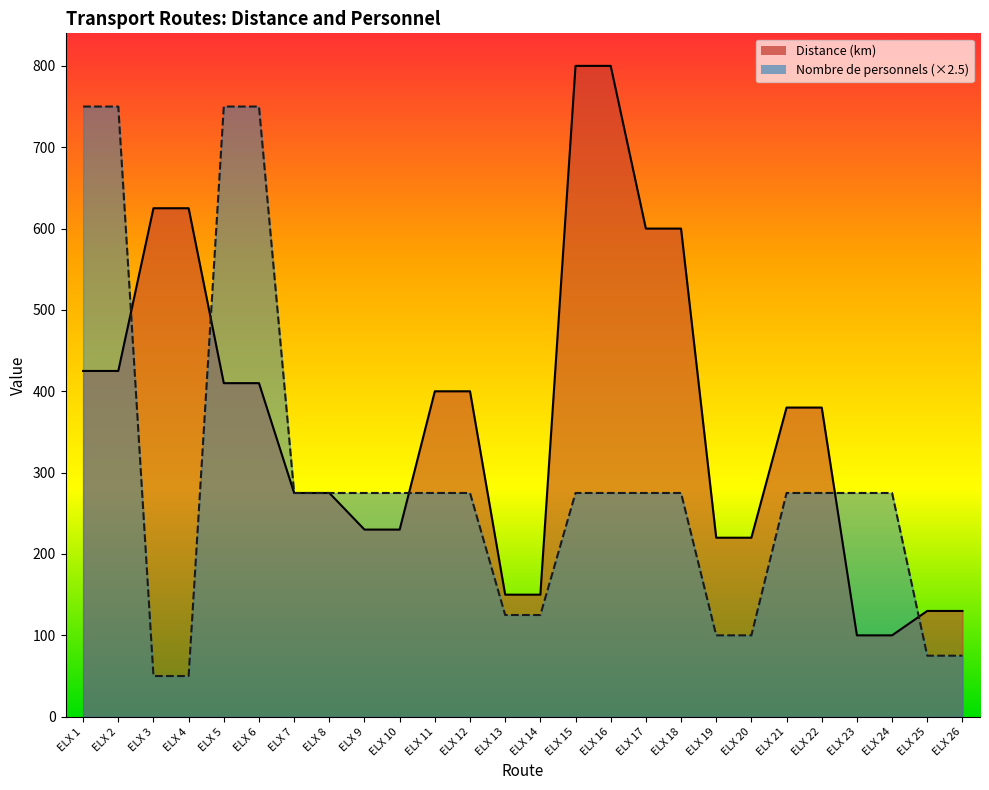

True or false: Distance (km) has more than 2 interior local peaks.

False